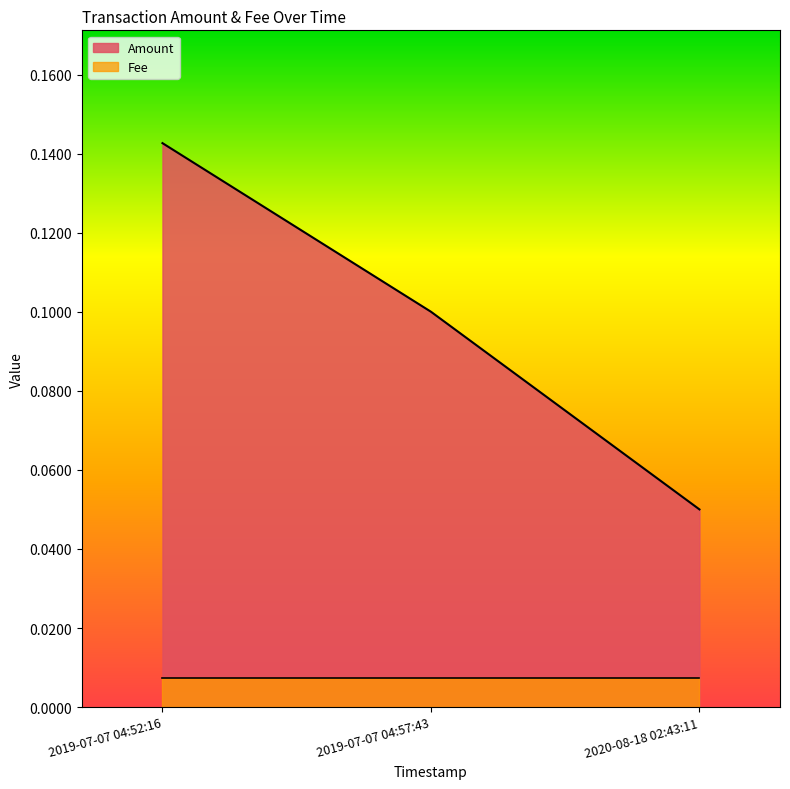

True or false: the data shows 0.1 at 2020-08-18 02:43:11.

True